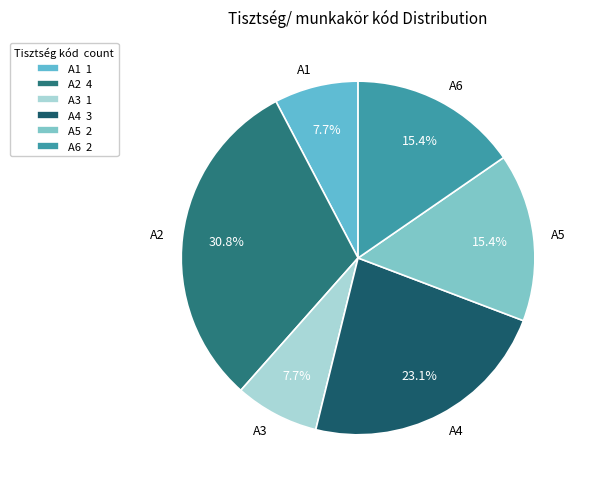

Is there any slice that represents more than half of the pie?

No